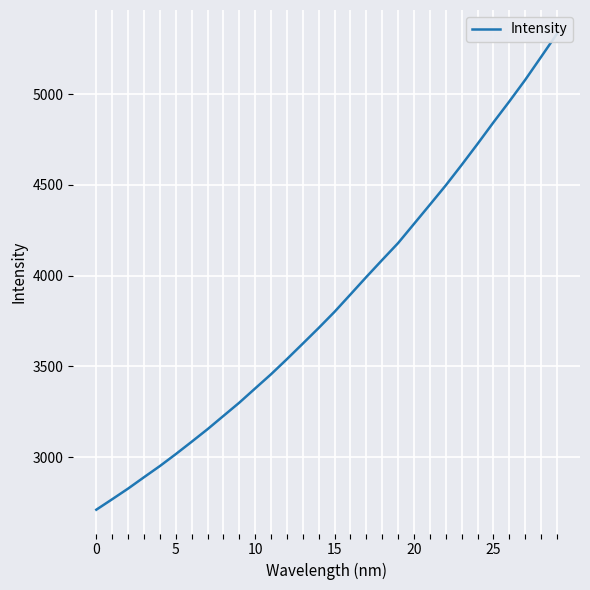

Which has a higher value, 23 or 18?

23